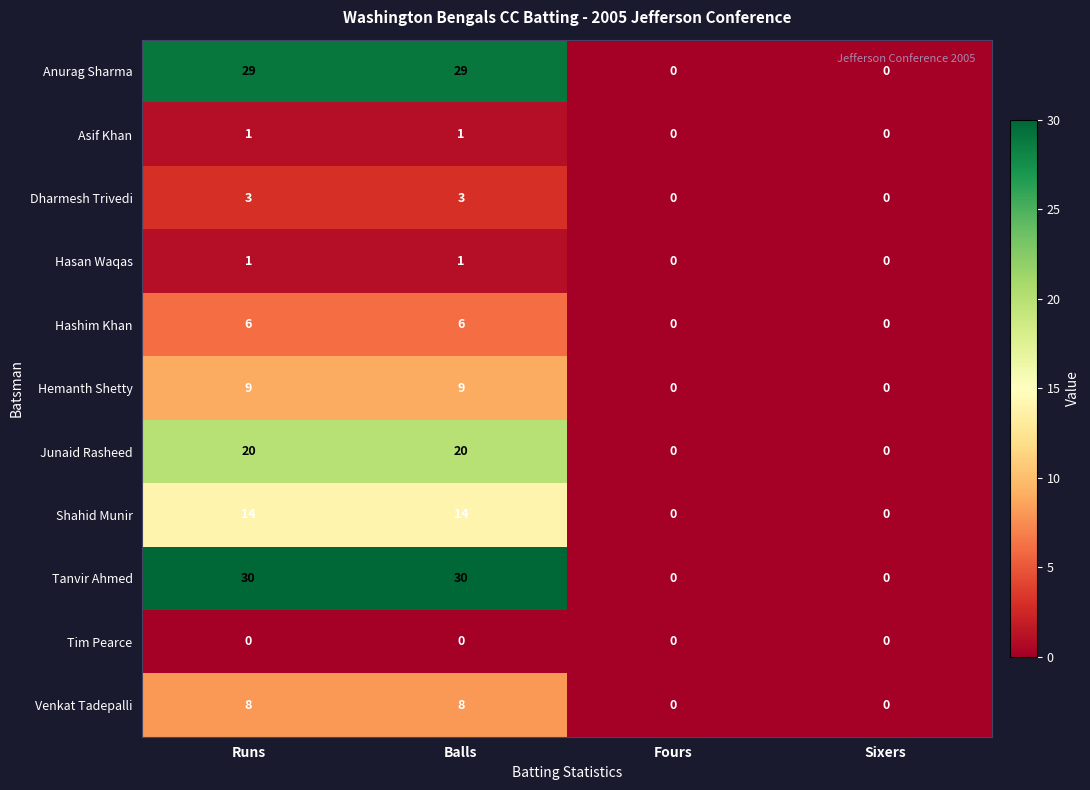

The value of Venkat Tadepalli at Balls is 2. True or false?

False